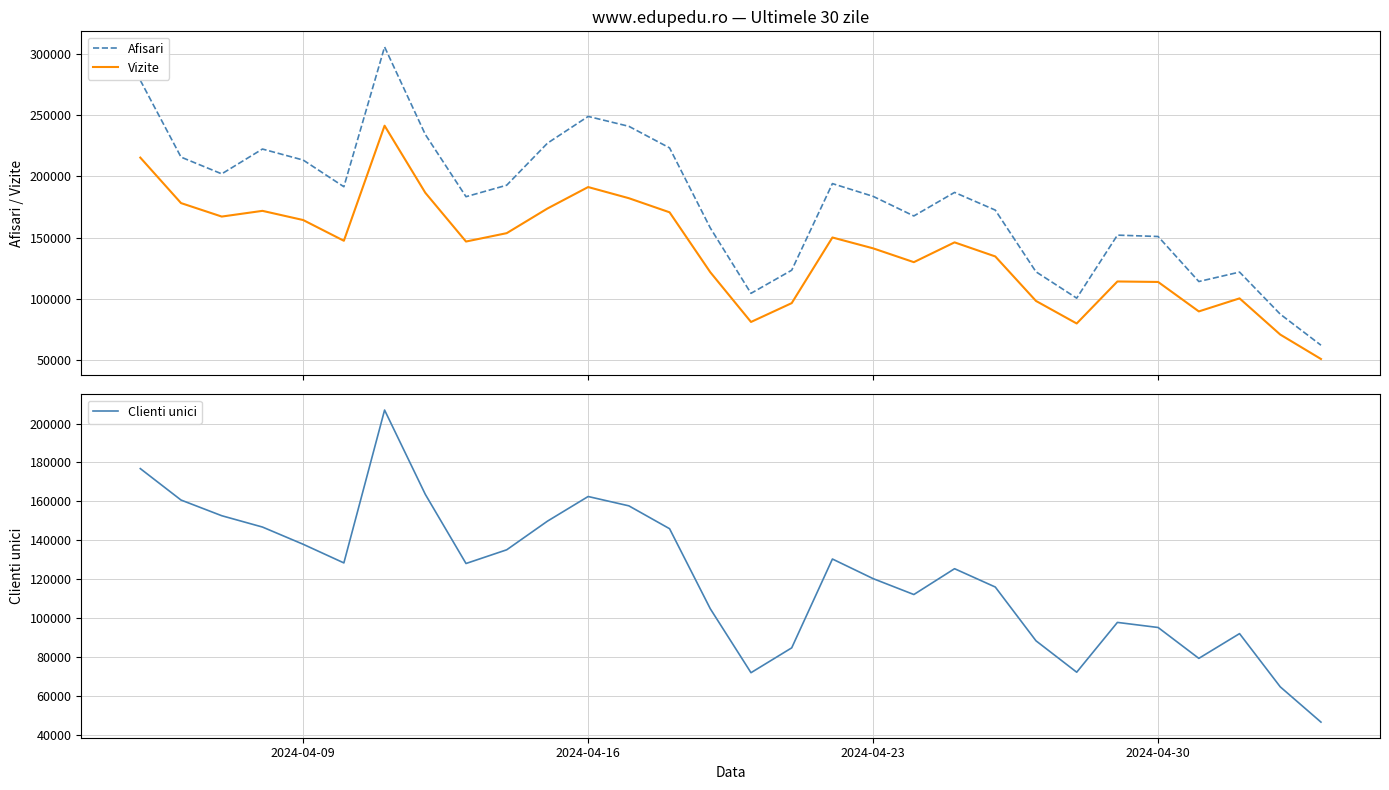

True or false: Afisari and Vizite cross at least once.

False